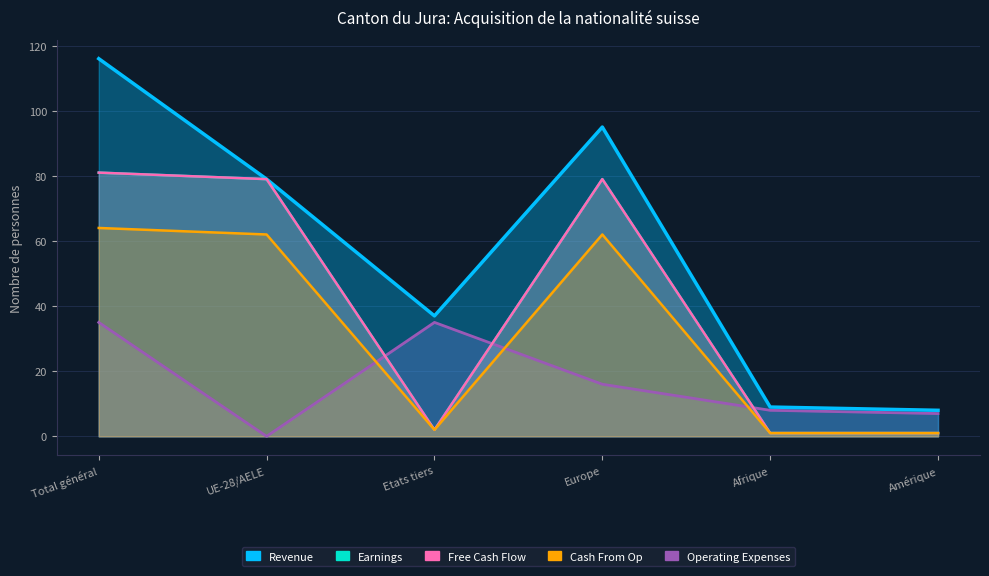

What position from the right is Total général?

6